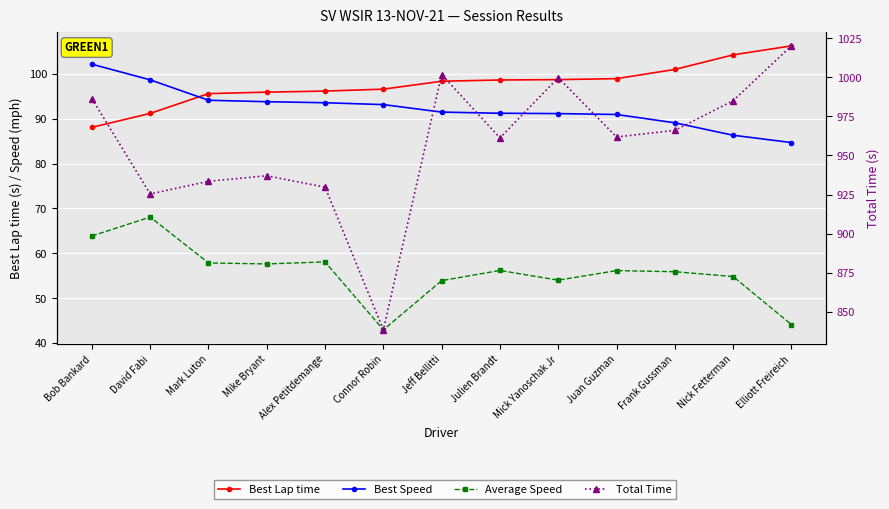

At which category is the sum across all series the highest?

Elliott Freireich